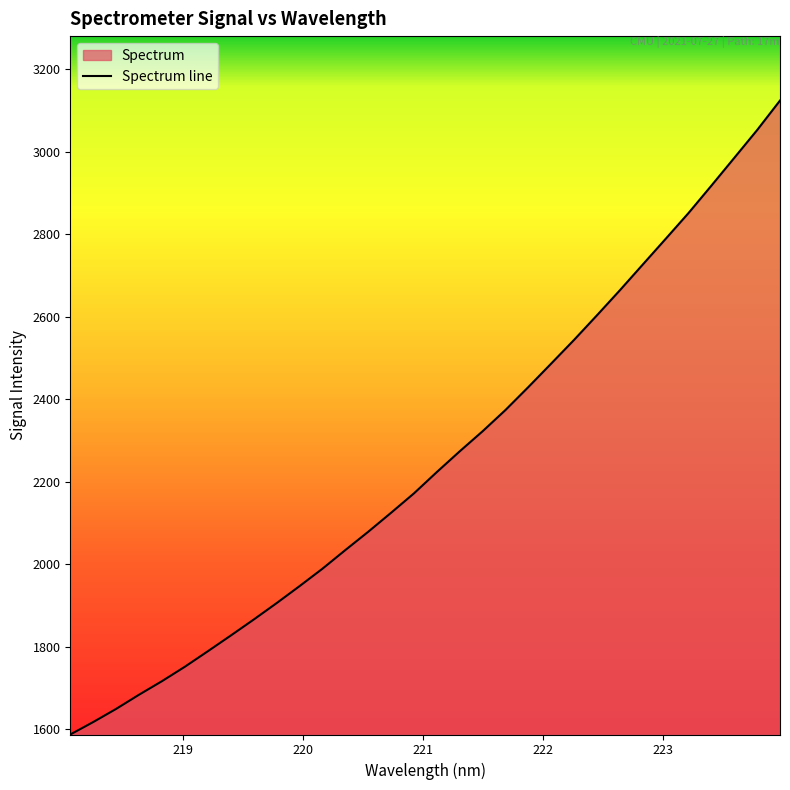

What is the greatest value displayed?

3123.7